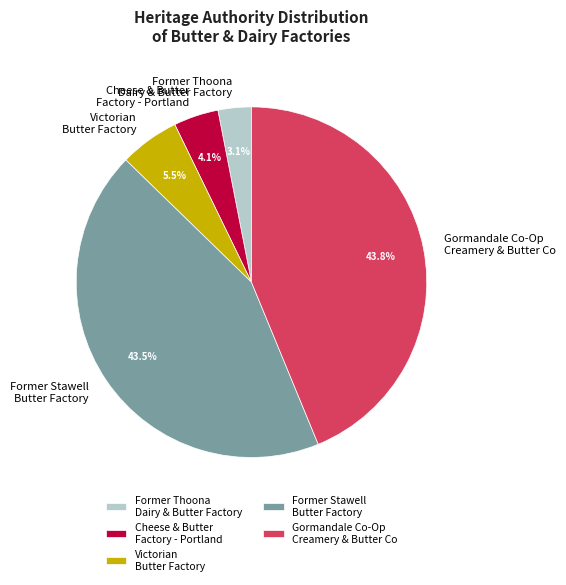

What is the ratio of the value at Victorian Butter Factory to the value at Cheese & Butter Factory - Portland?

1.3